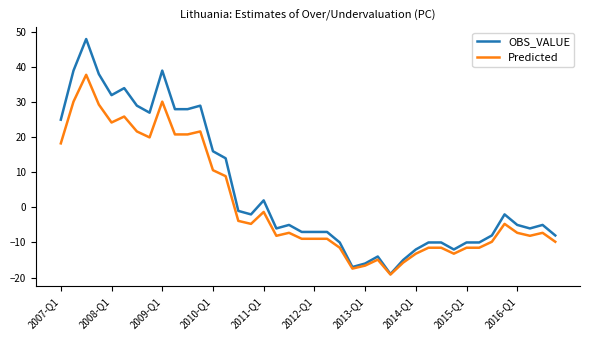

What is the sum of all Predicted values?

53.4